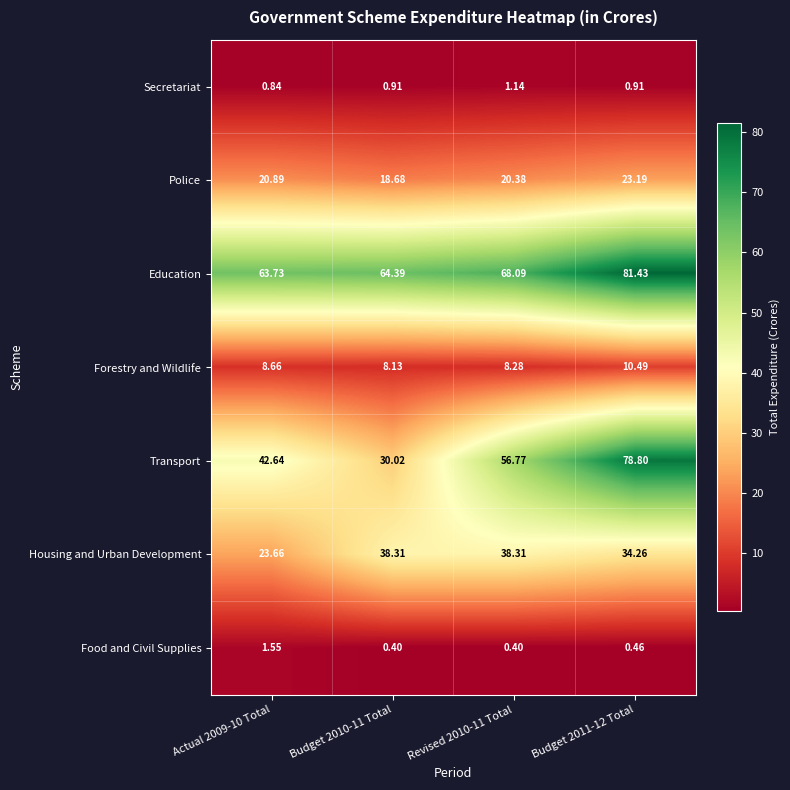

At which category does the chart reach its peak across all series?

Budget 2011-12 Total